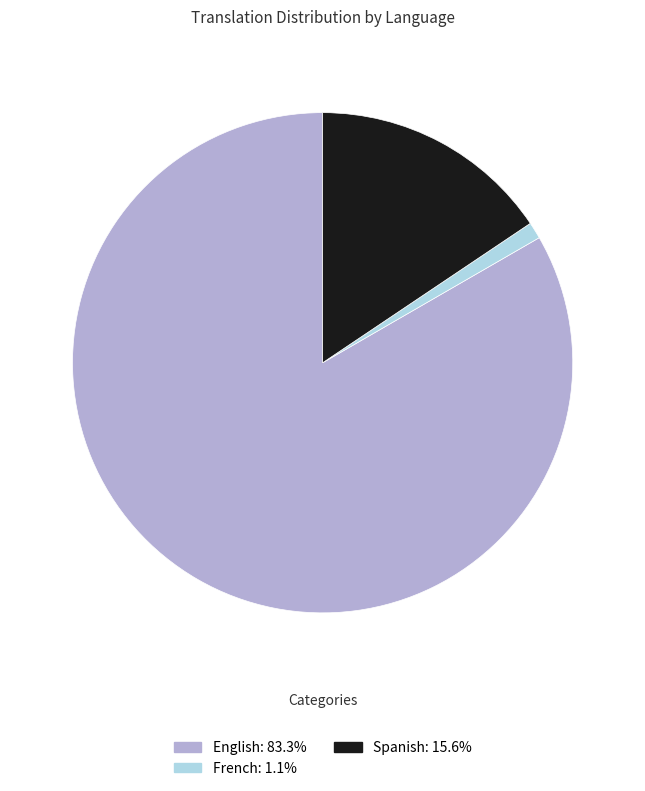

Is the sum of French and English greater than half?

Yes